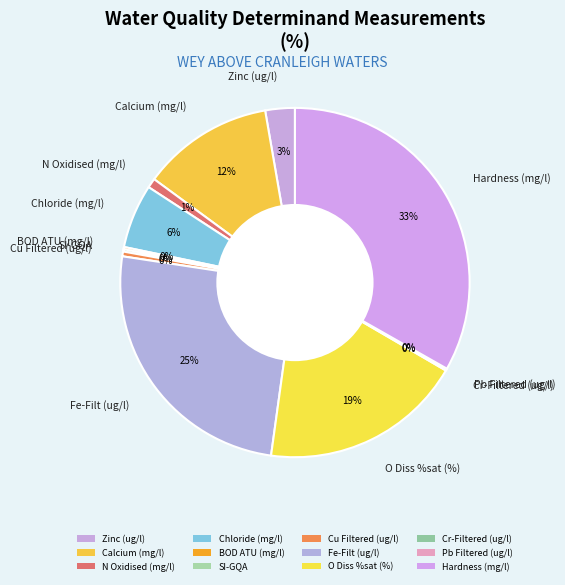

Is O Diss %sat (%) the majority of the pie?

No